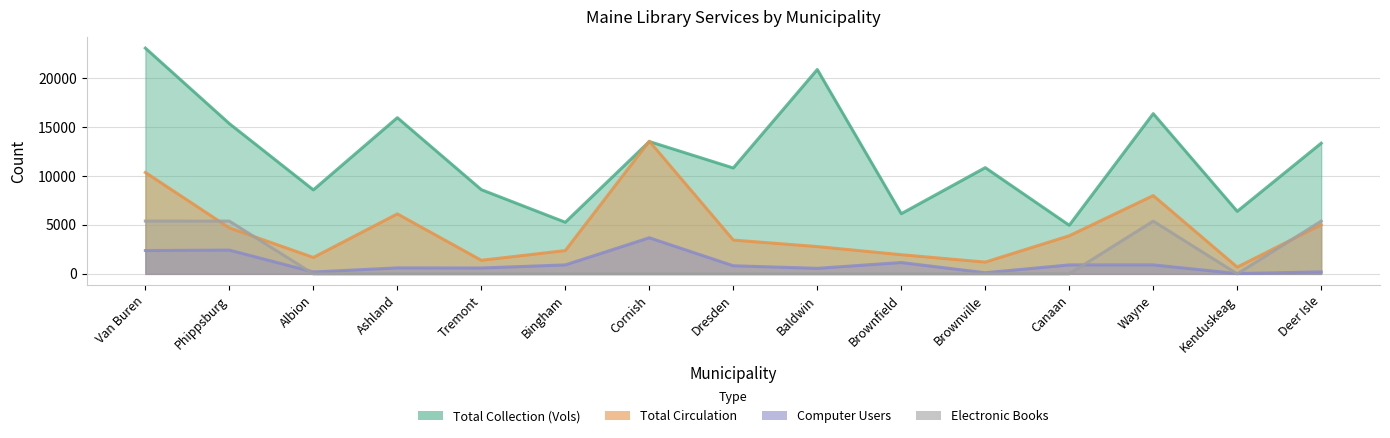

What is the value of the Total Collection (Vols) point at the 15th from the left?

13347